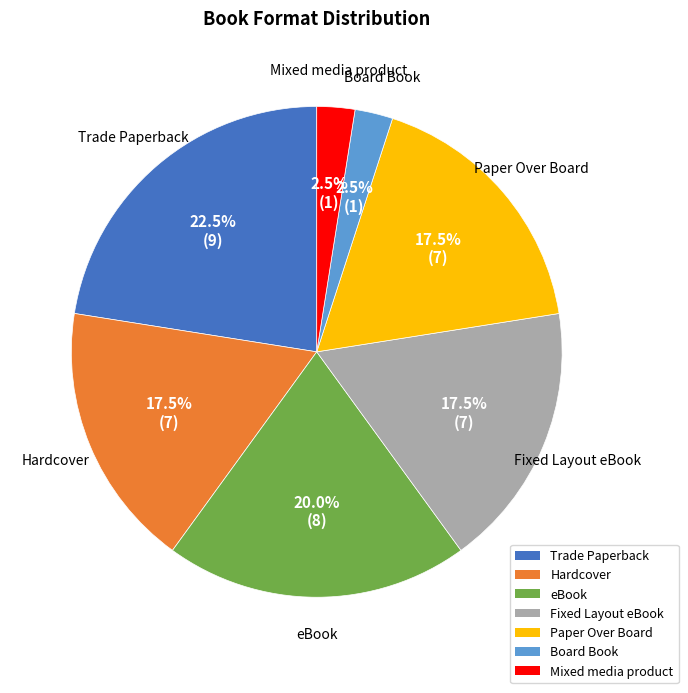

Which category has the biggest portion of the pie?

Trade Paperback